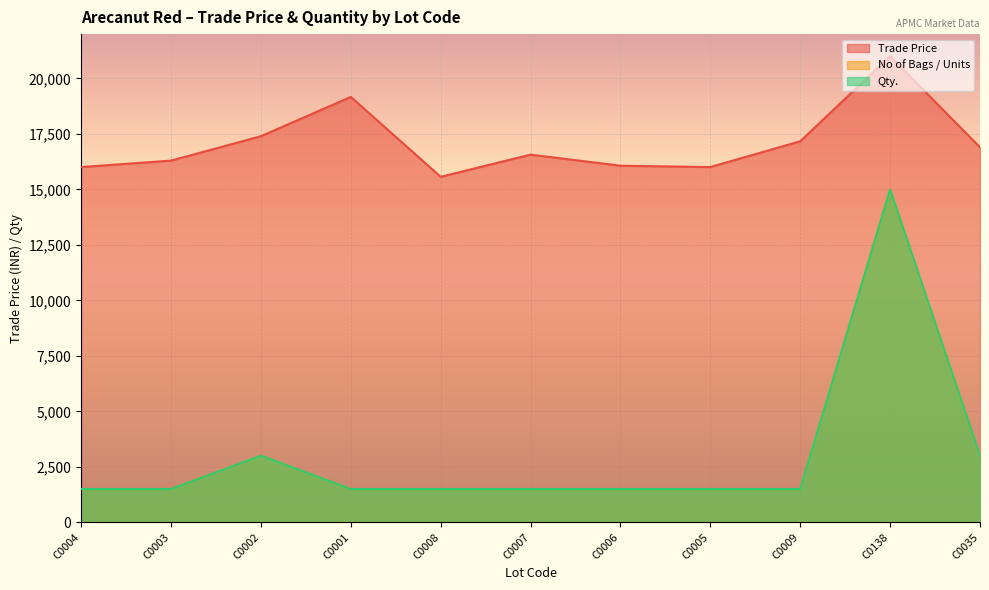

What is the spread (max minus min) of values at C0004?

14509